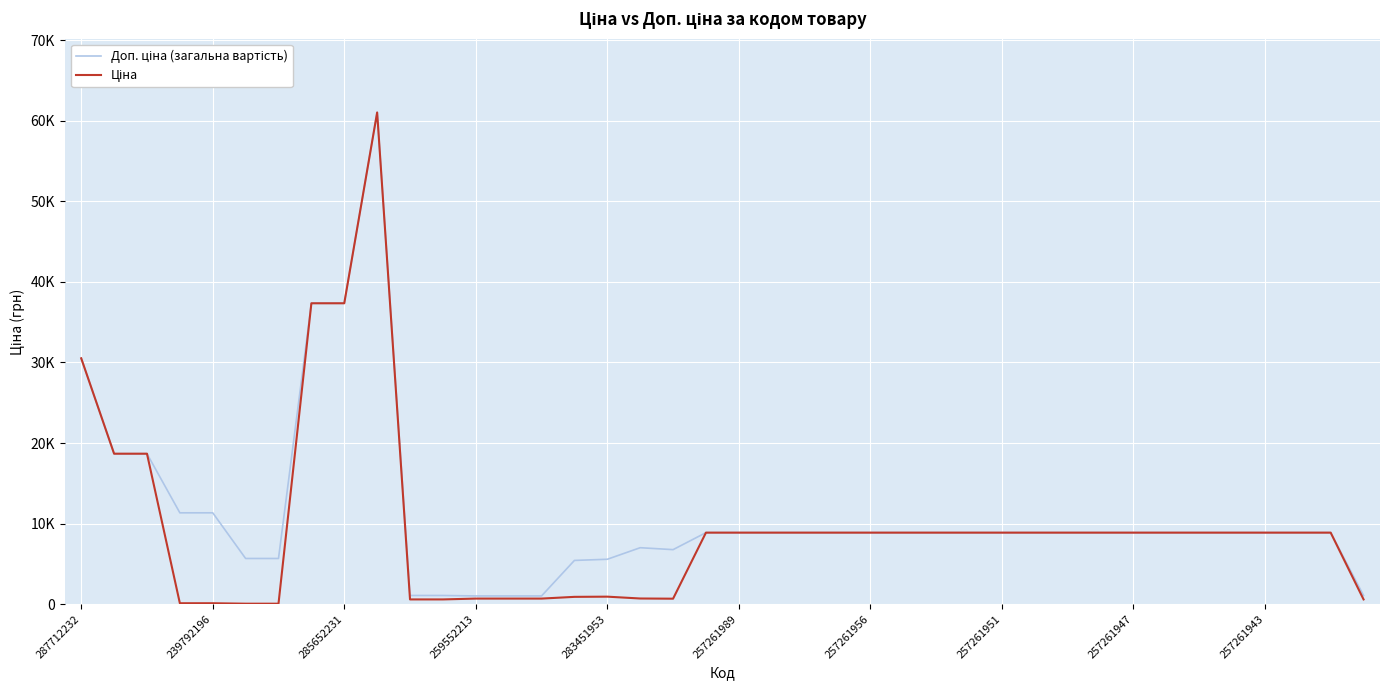

At how many categories does at least one series exceed 26720?

4